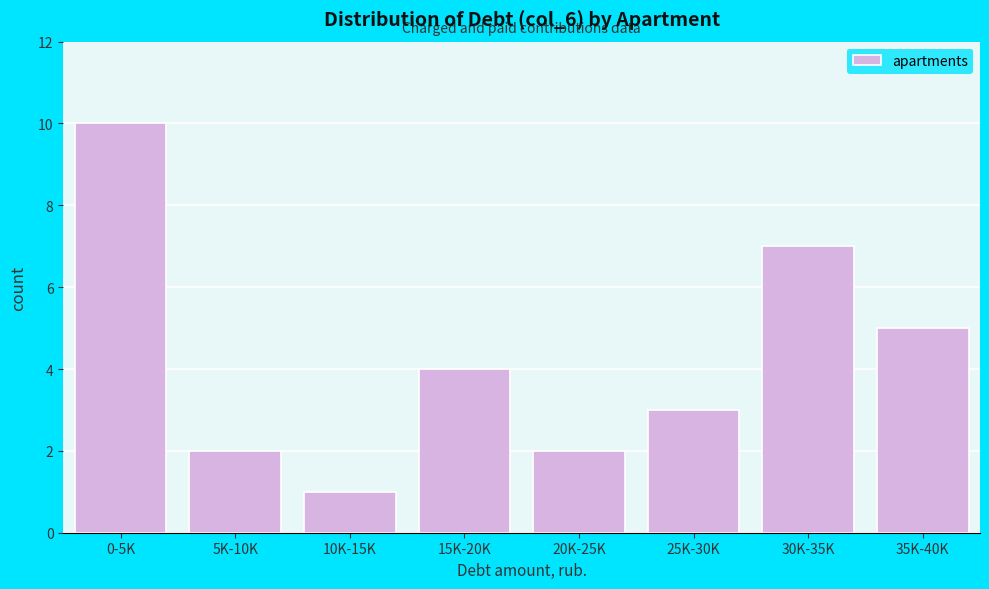

Reading left to right, list all the values displayed in this chart.

10	2	1	4	2	3	7	5